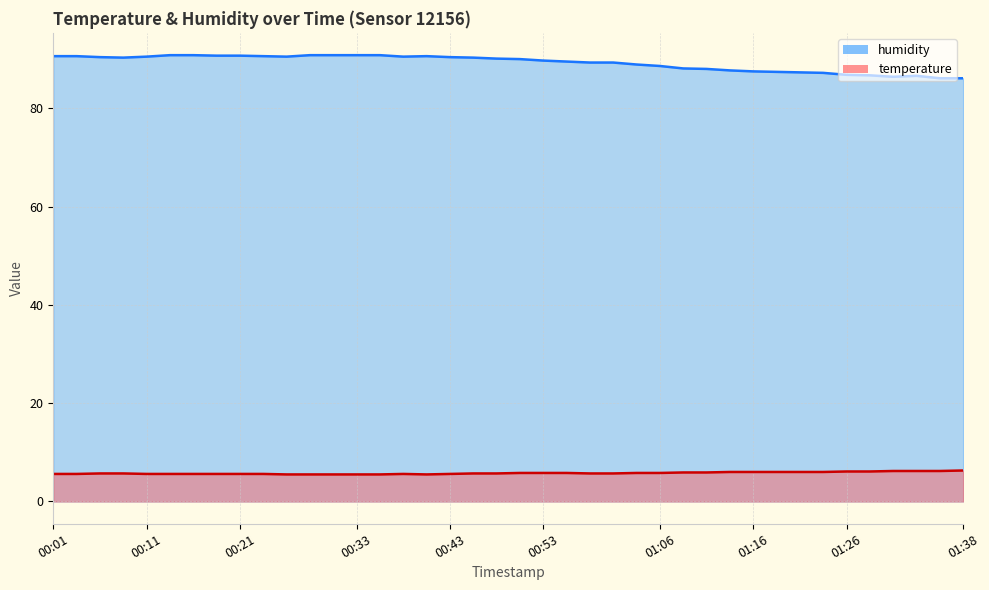

Where is the first local maximum for temperature?

00:38